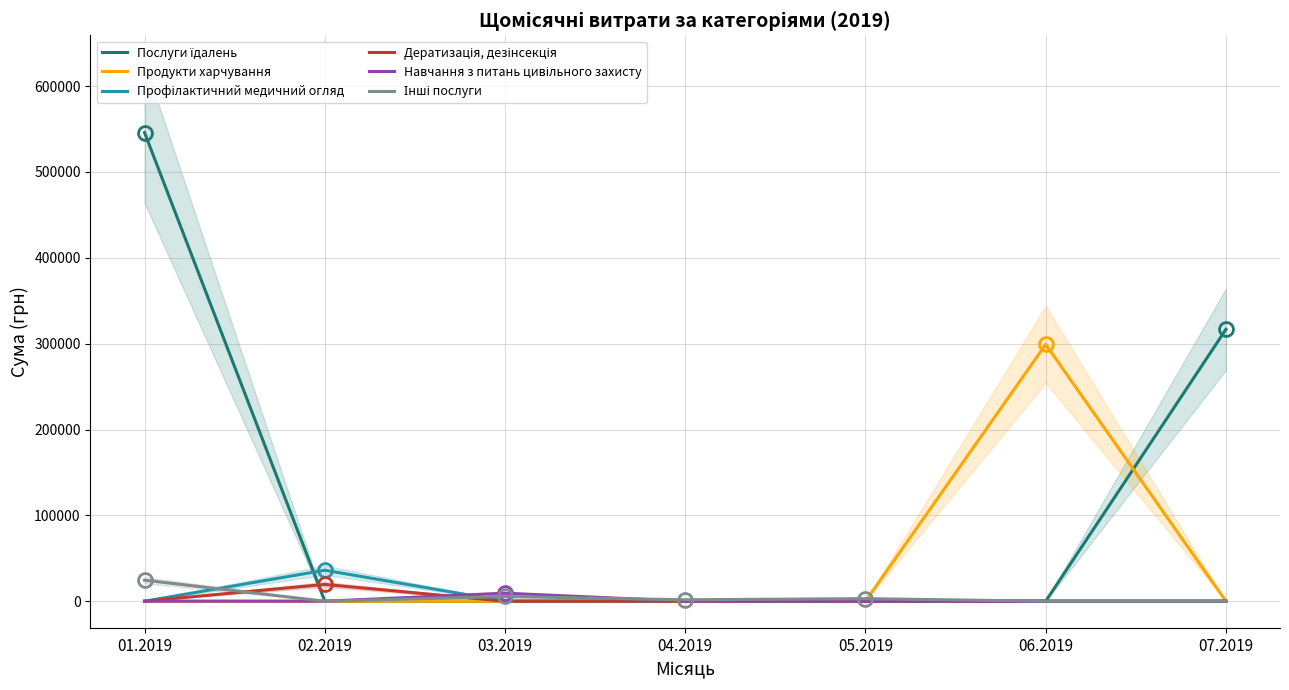

Where is Дератизація, дезінсекція nearest to the value 9768?

01.2019